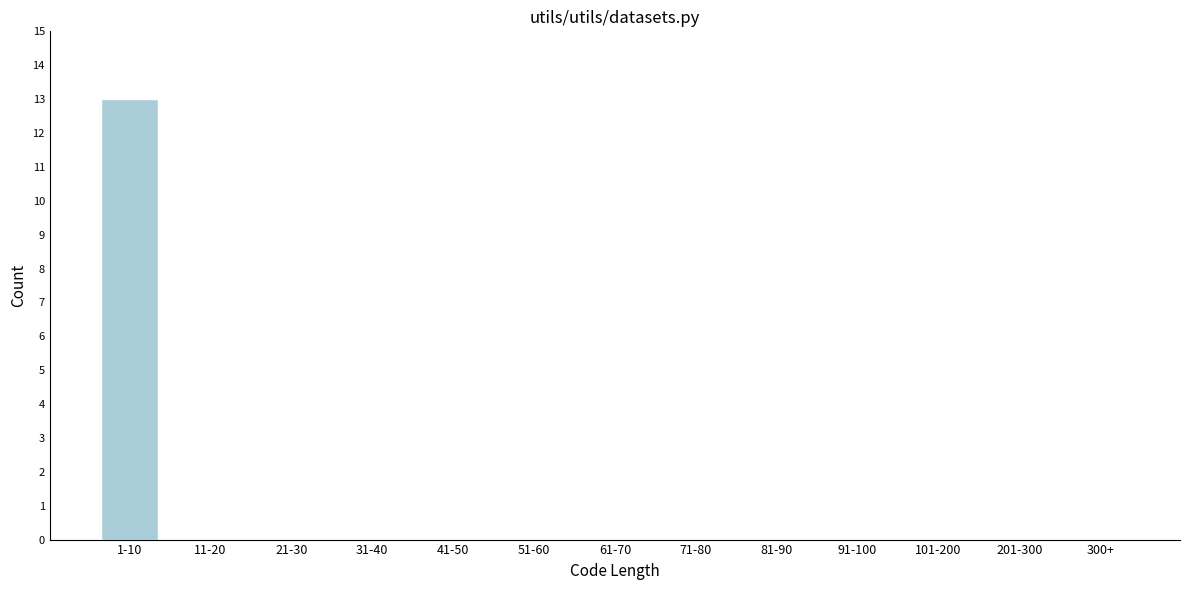

Reading right to left, extract all data points from this chart.

300+=0	201-300=0	101-200=0	91-100=0	81-90=0	71-80=0	61-70=0	51-60=0	41-50=0	31-40=0	21-30=0	11-20=0	1-10=13